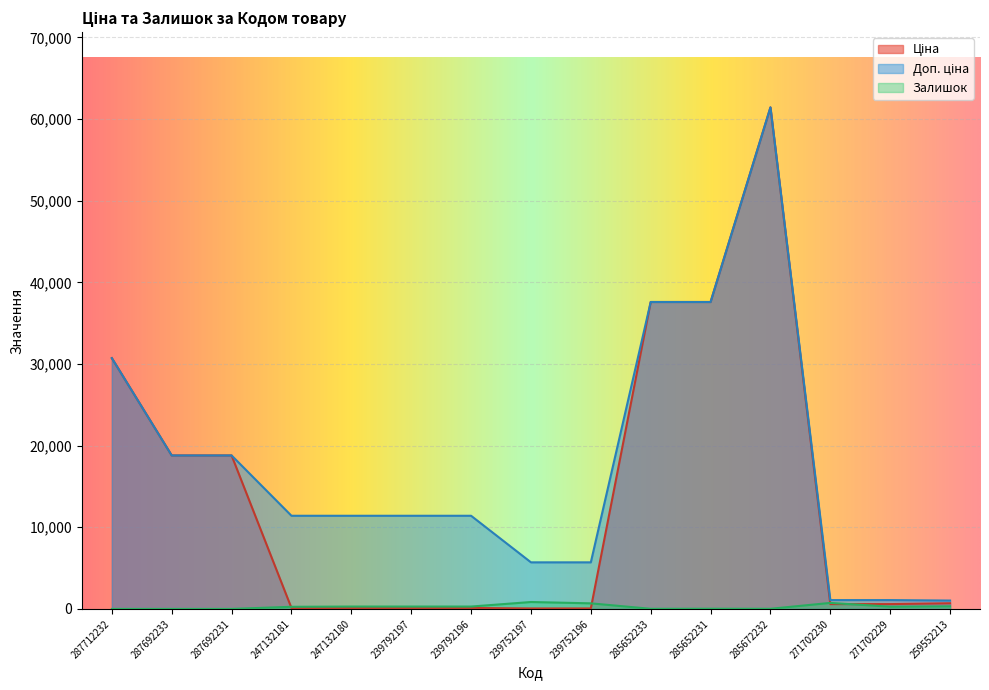

Which has a higher value, 239792196 or 287692233?

287692233